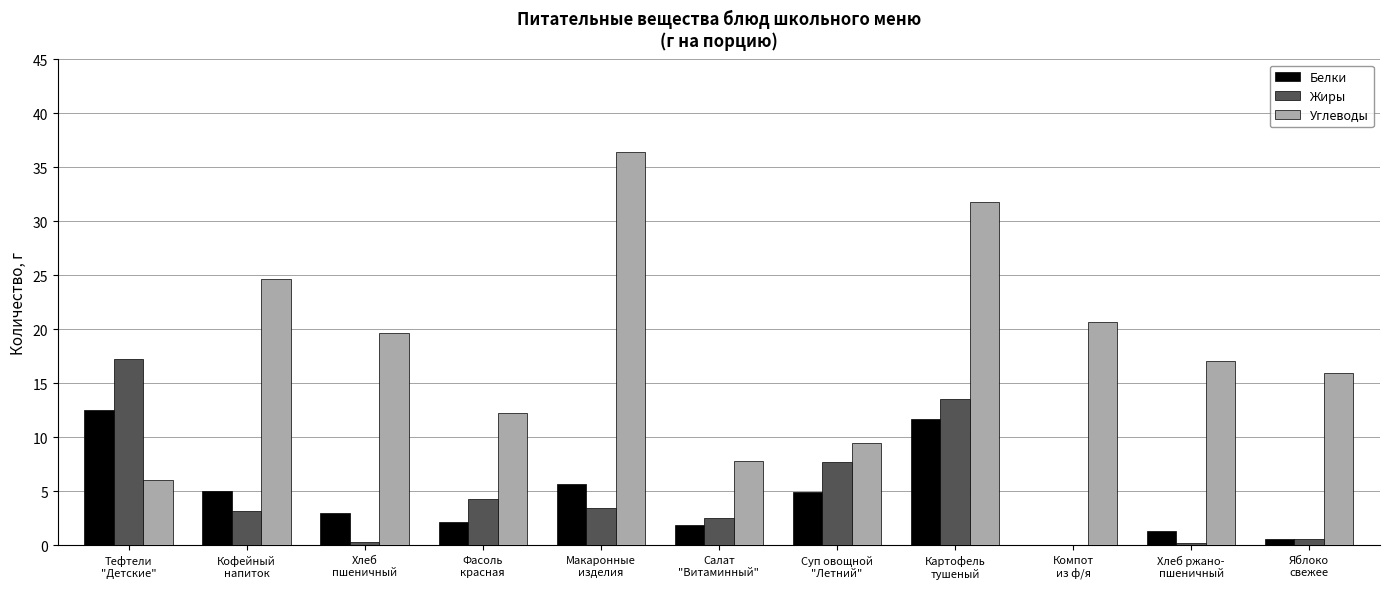

What is the maximum value for Углеводы?

36.5